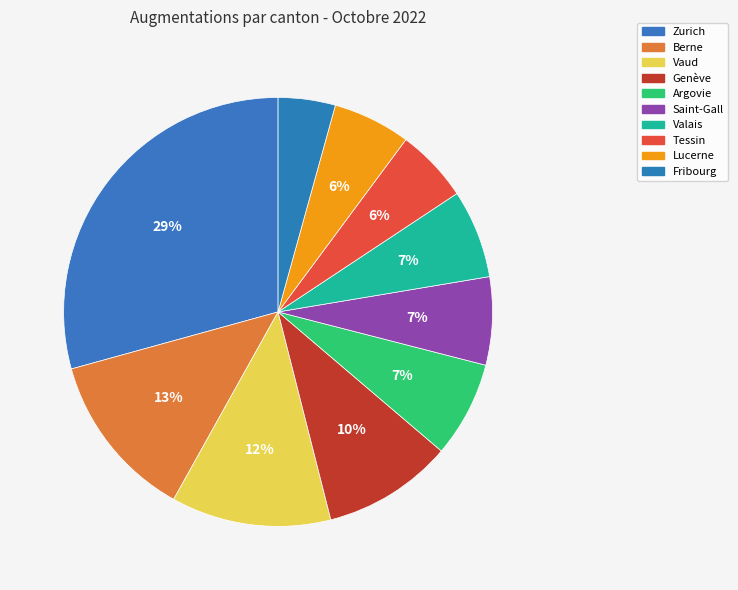

How many segments does this pie chart have?

10